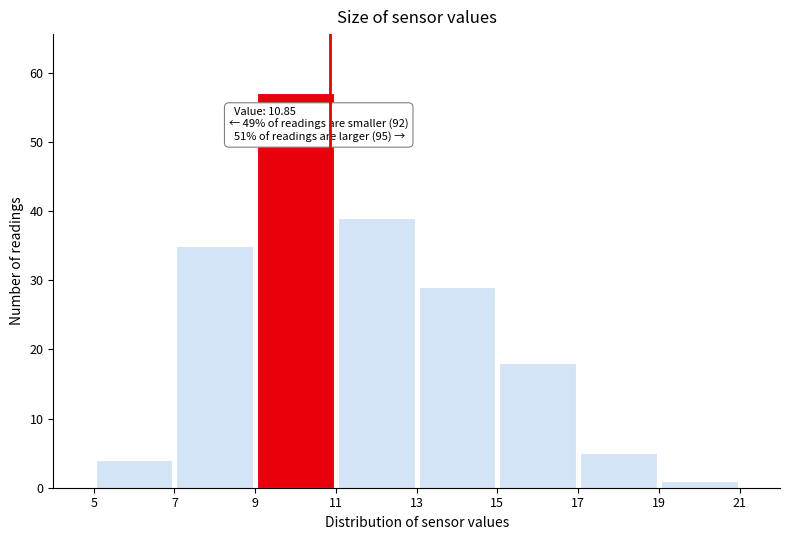

Over which range of the x-axis is the bar tallest?

9 to 11